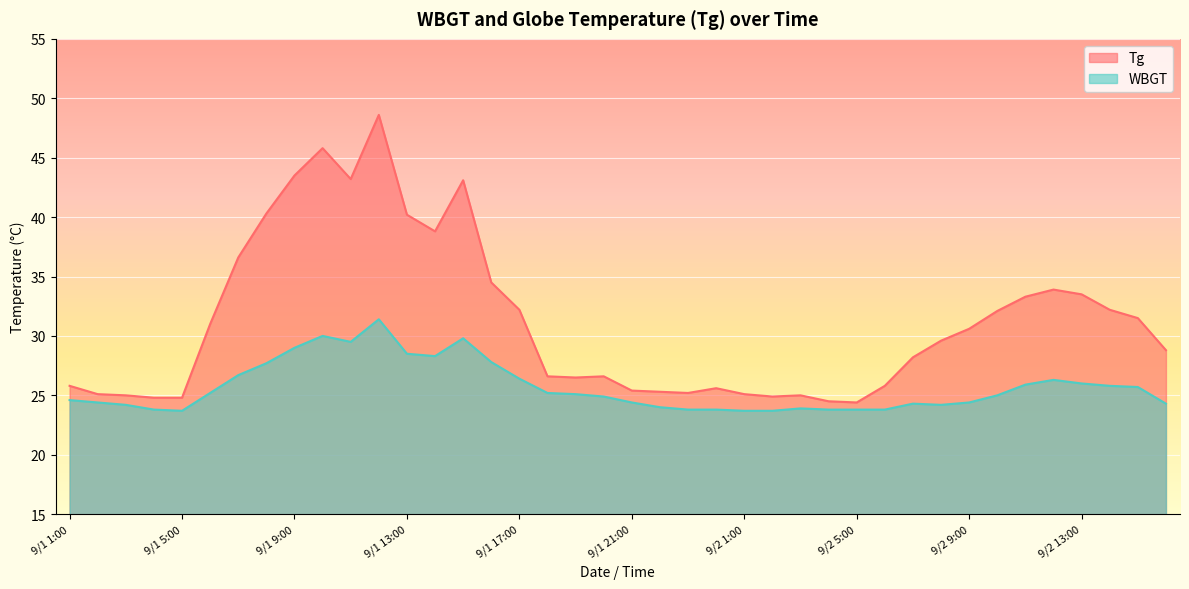

Which series changed the most between 9/1 10:00 and 9/1 17:00?

Tg